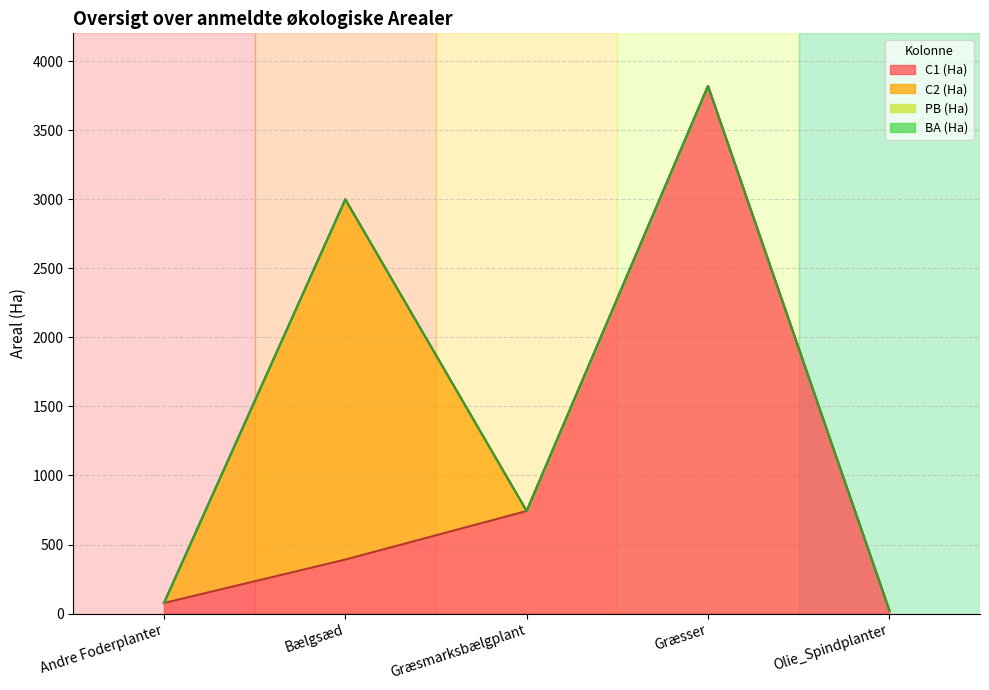

True or false: BA (Ha) and PB (Ha) cross at least once.

False